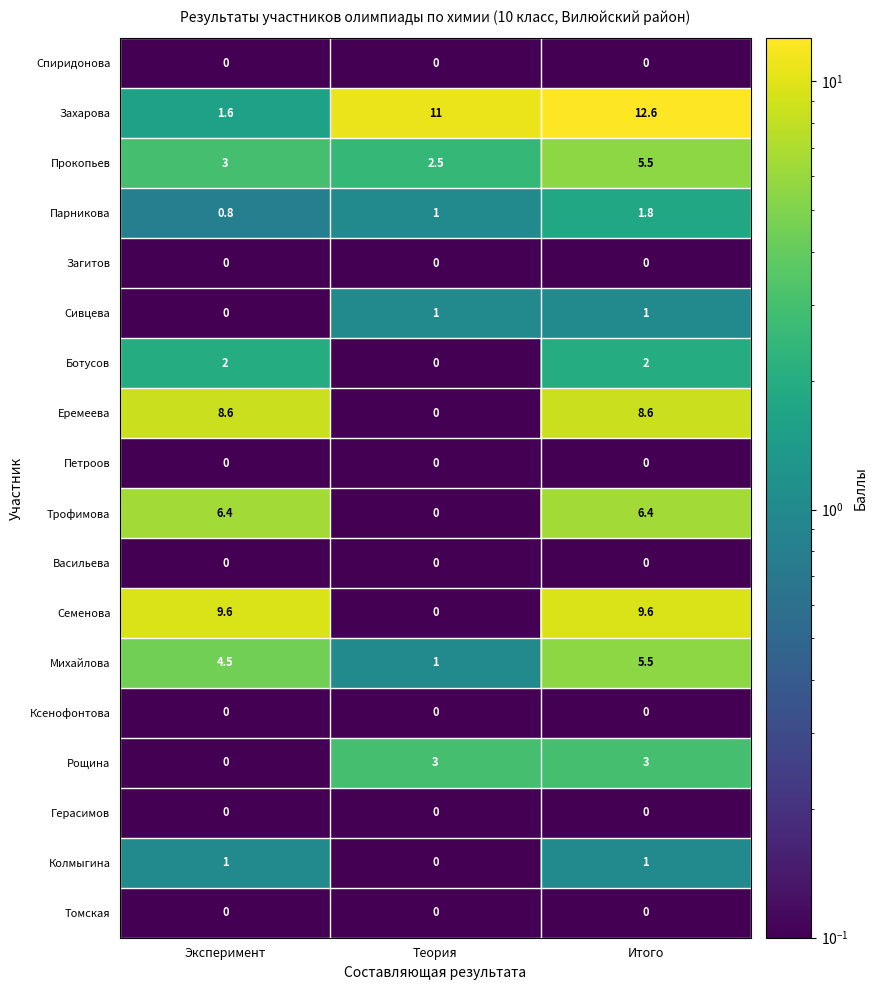

What is the average value of the Колмыгина series?

0.7